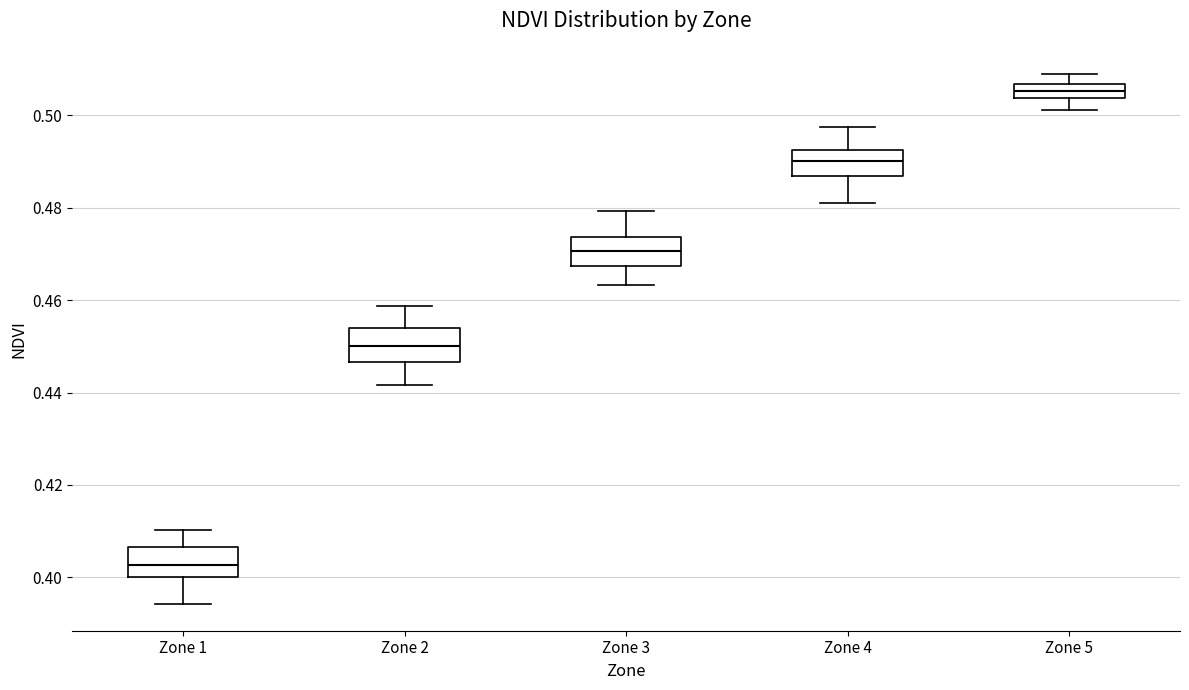

Where does the lower whisker of the box for Zone 1 end on the y-axis? The values are not printed on the chart, so give them approximately, as read against the axis.

0.394